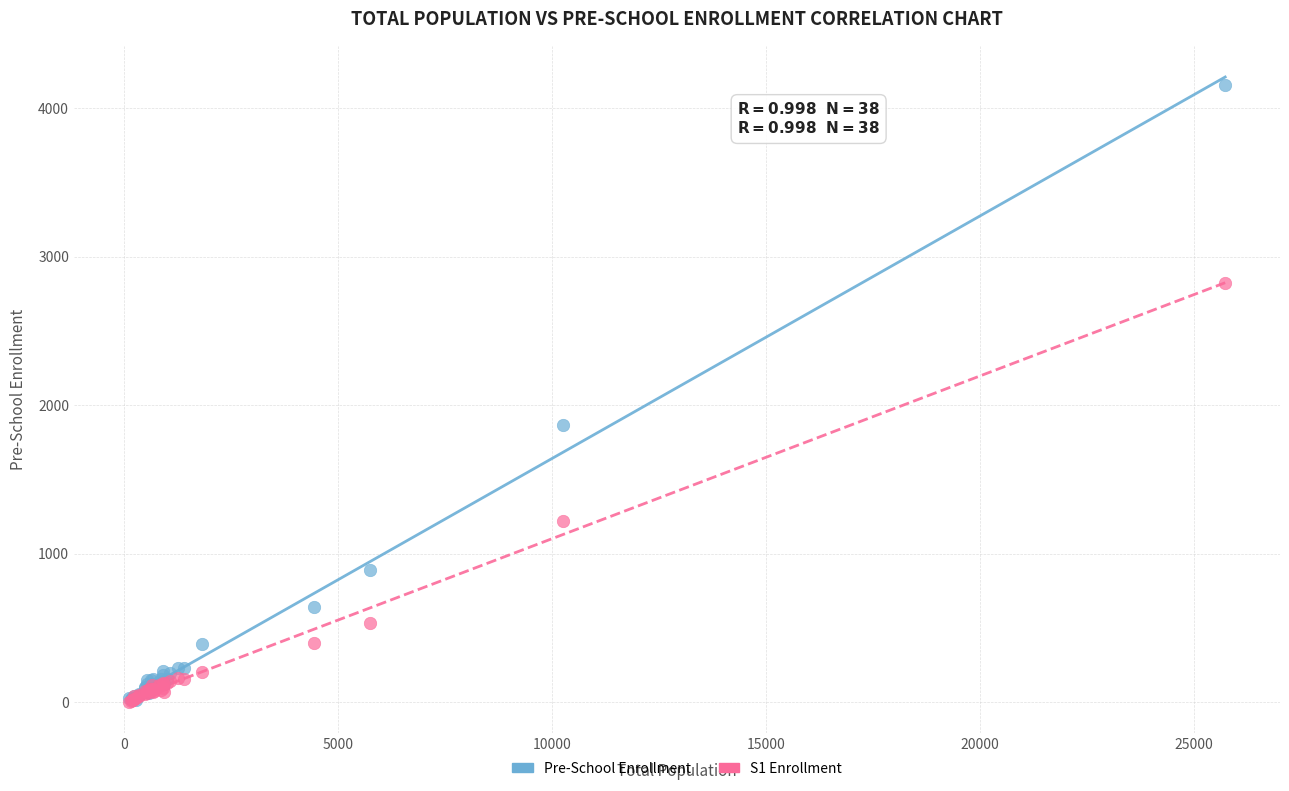

Across all series, what Y value is closest to 2081?

1865